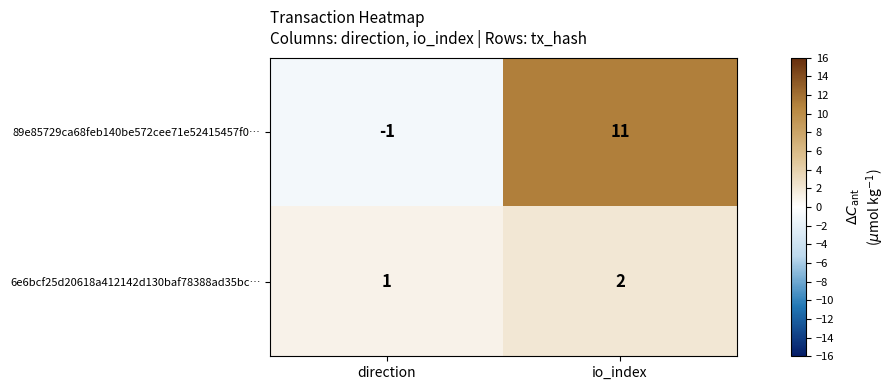

What is the smallest value displayed?

-1